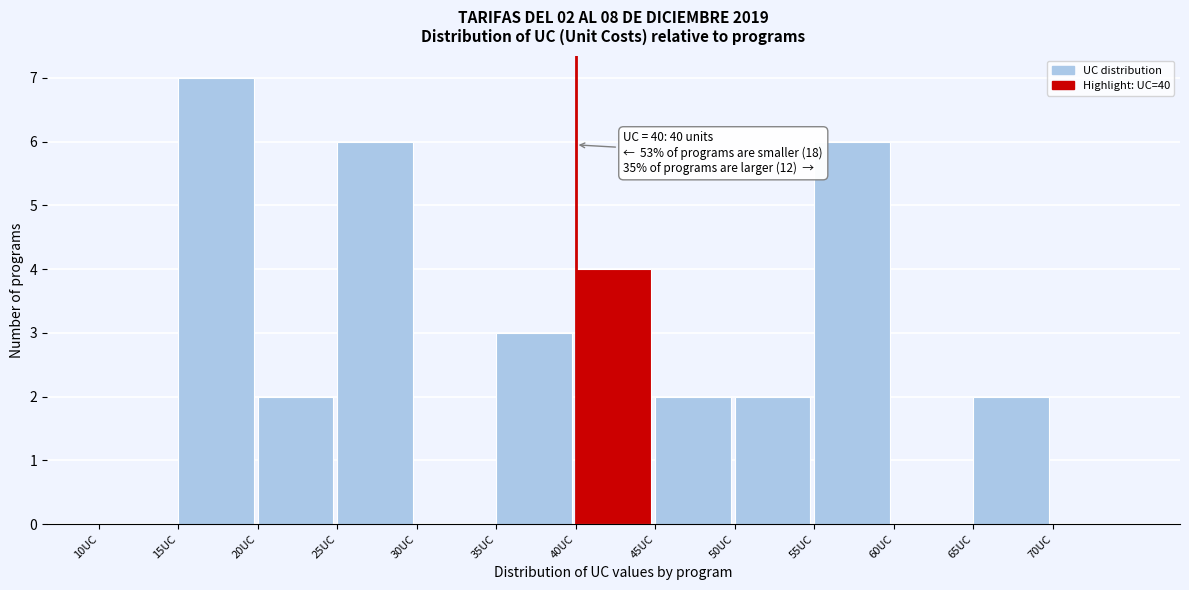

Over which range of the x-axis is the bar tallest?

15 to 20